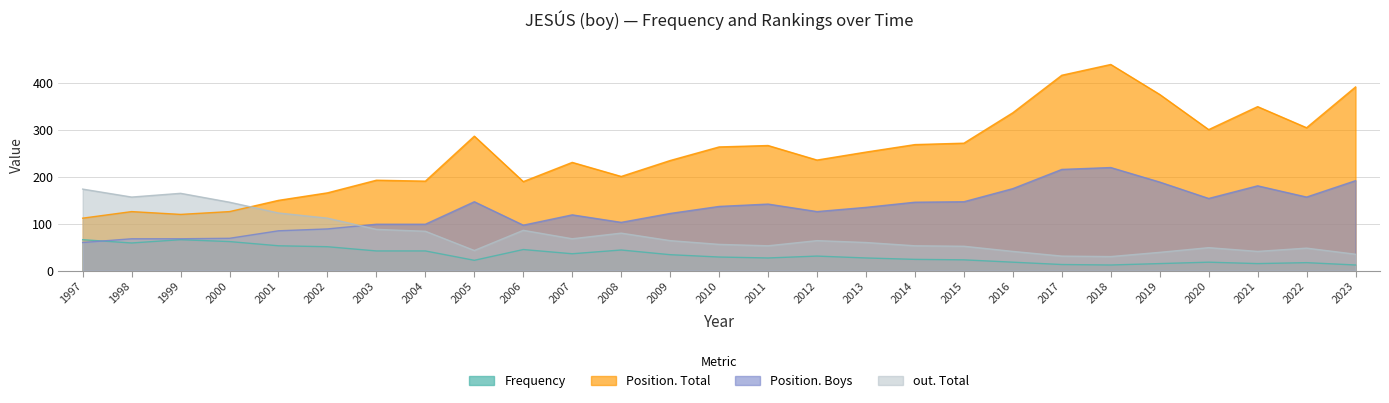

What is the maximum value for Position. Boys?

220